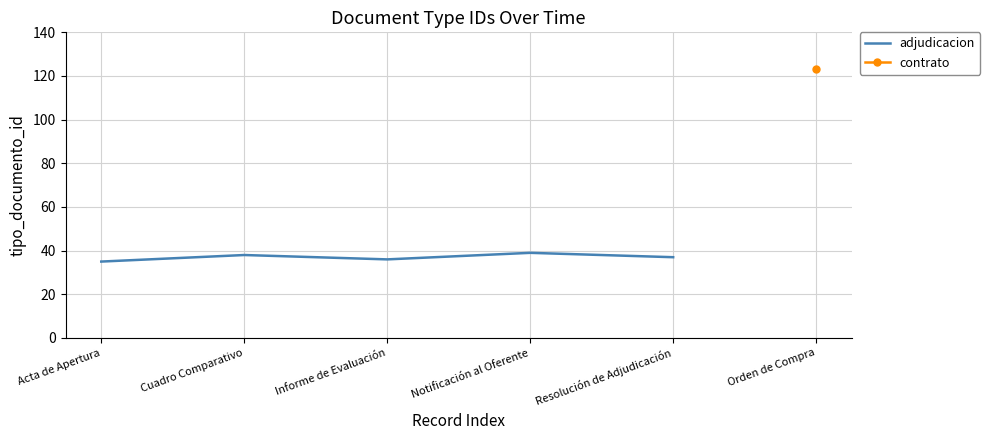

What is the label of the 2nd point from the right?

Notificación al Oferente